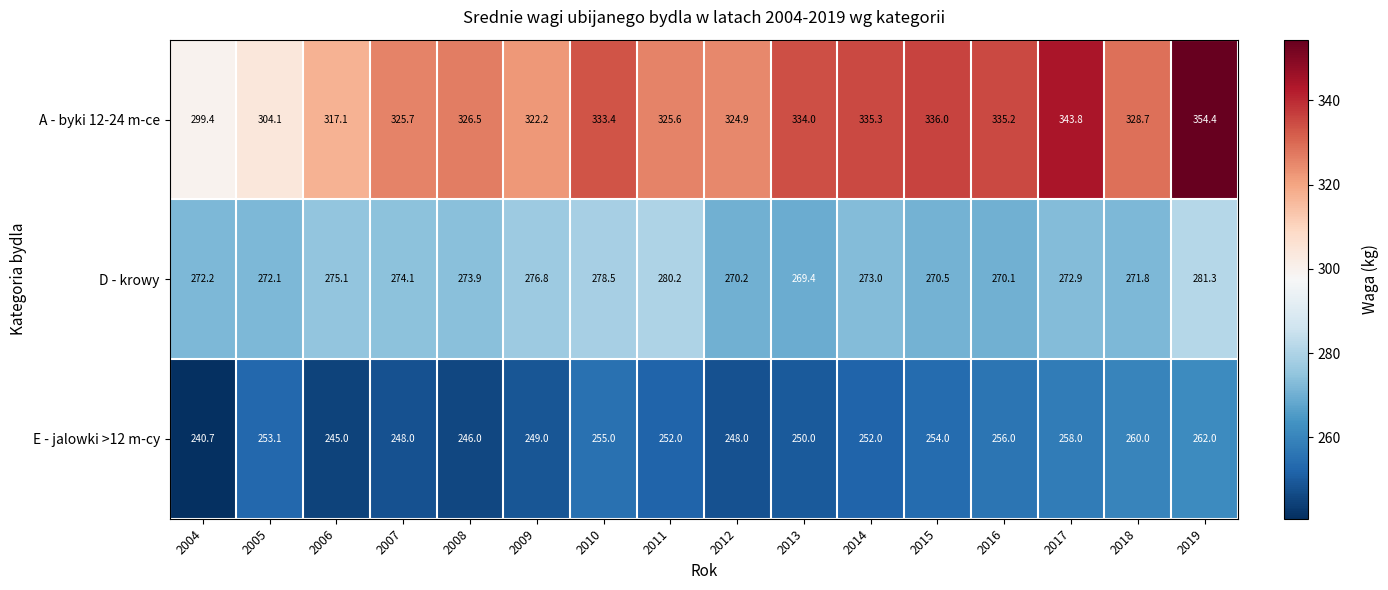

True or false: A - byki 12-24 m-ce has a value of 107.7 at 2015.

False